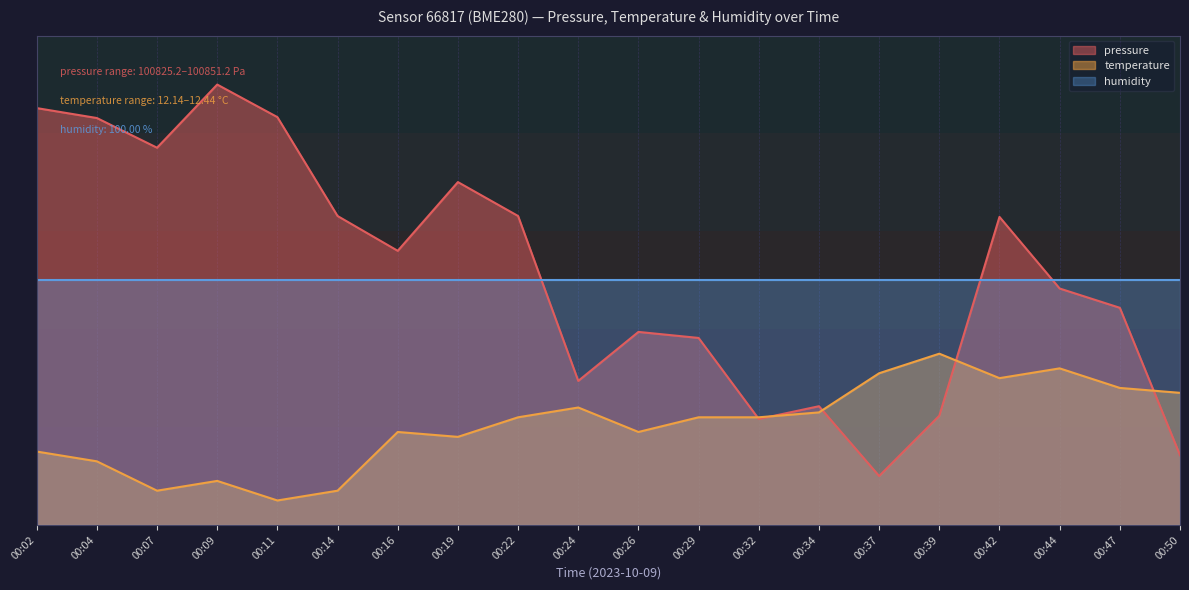

Does the chart have visible grid lines?

Yes